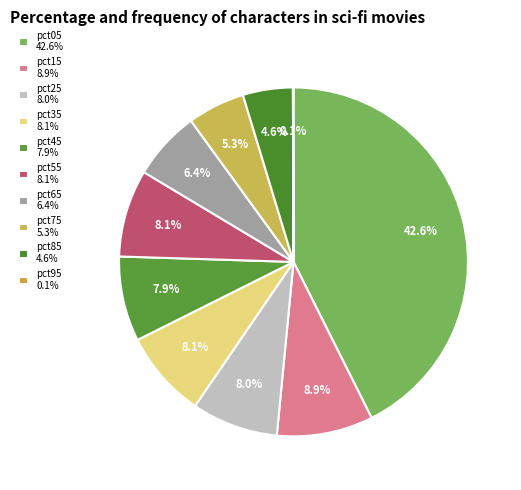

Which category has the smallest portion of the pie?

pct95